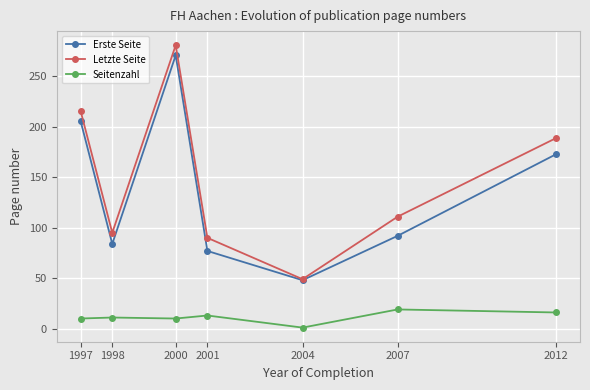

Which category has the lowest value across all series?

2004